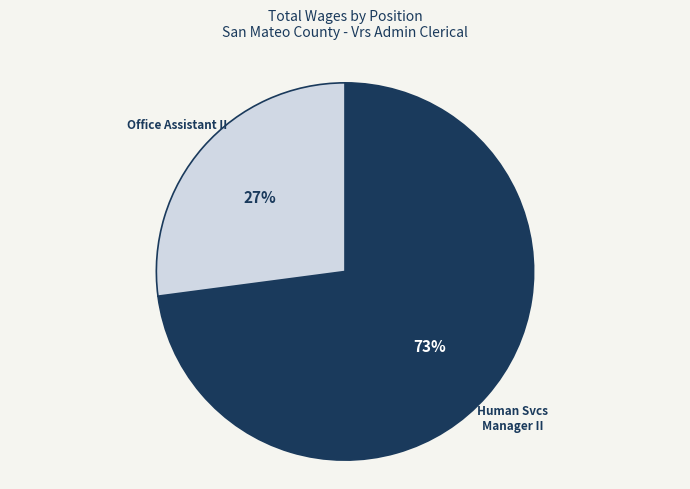

Approximately how many times larger is the value at Human Svcs Manager II compared to Office Assistant II?

2.7